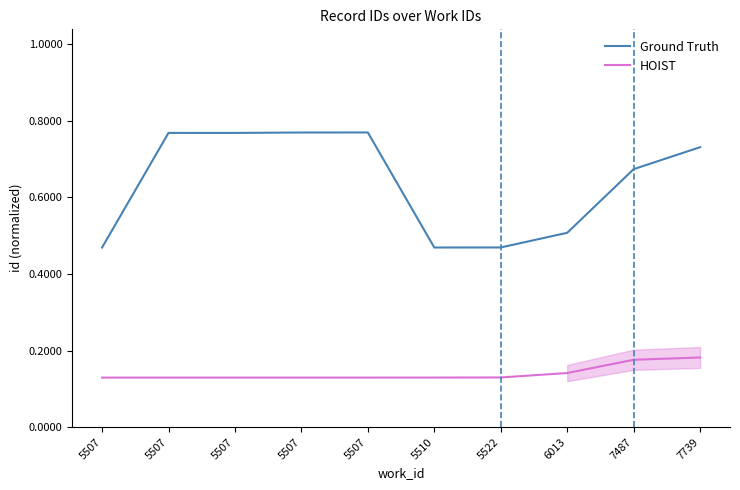

Rank the categories by HOIST value from lowest to highest.

5507, 5507, 5507, 5507, 5507, 5510, 5522, 6013, 7487, 7739